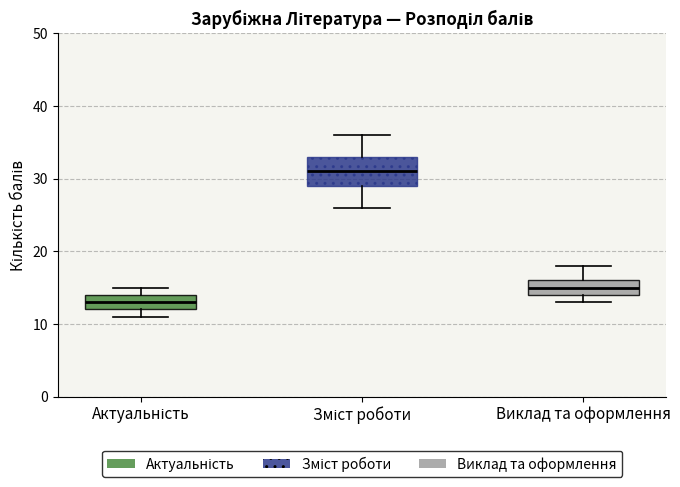

Reading left to right, read every box against the y-axis: the position of its median line, the range the box covers, and the ends of its whiskers. The values are not printed on the chart, so give them approximately, as read against the axis.

Актуальність: median 13, box 12 to 14, whiskers 11 to 15
Зміст роботи: median 31, box 29 to 33, whiskers 26 to 36
Виклад та оформлення: median 15, box 14 to 16, whiskers 13 to 18